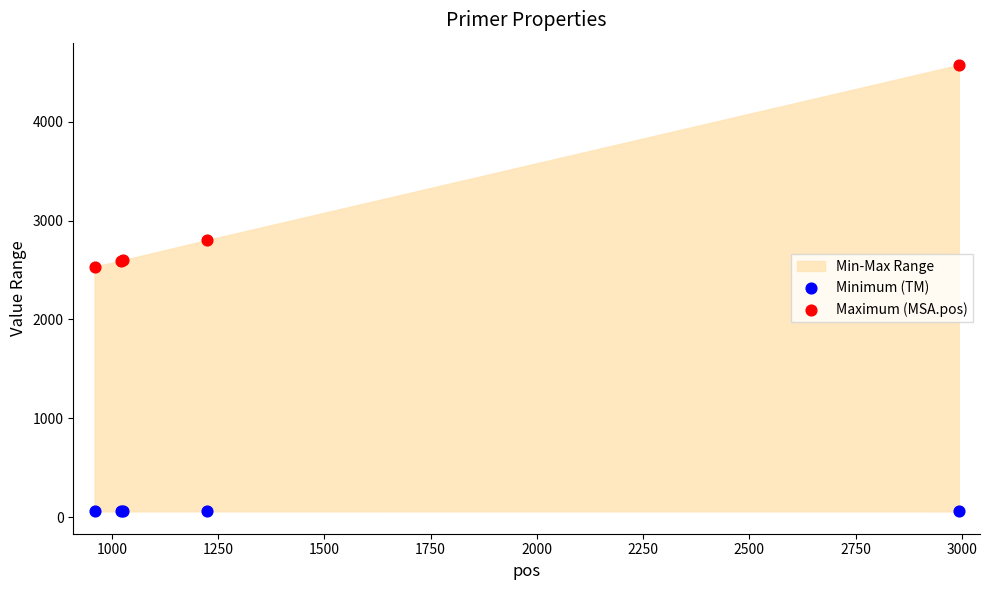

Which series contains the lowest Y value?

Minimum (TM)